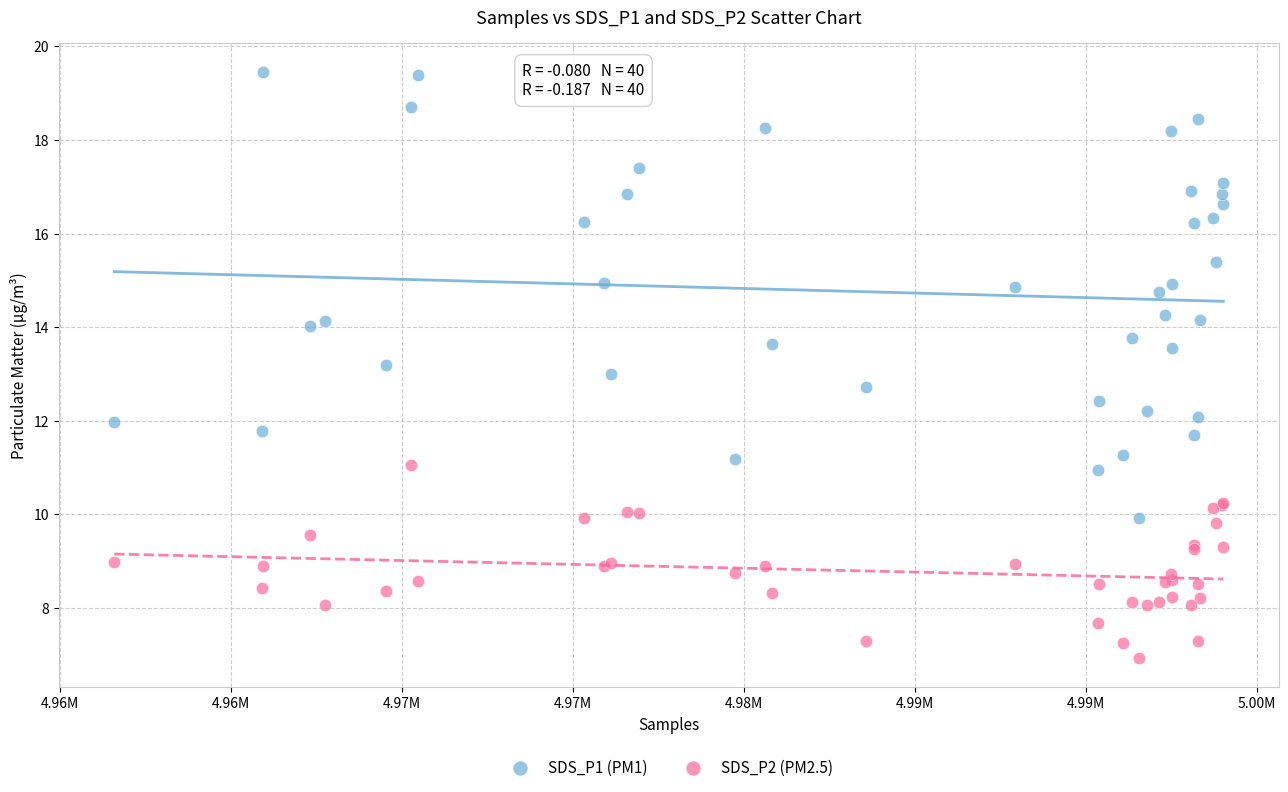

Which series contains the highest Y value?

SDS_P1 (PM1)